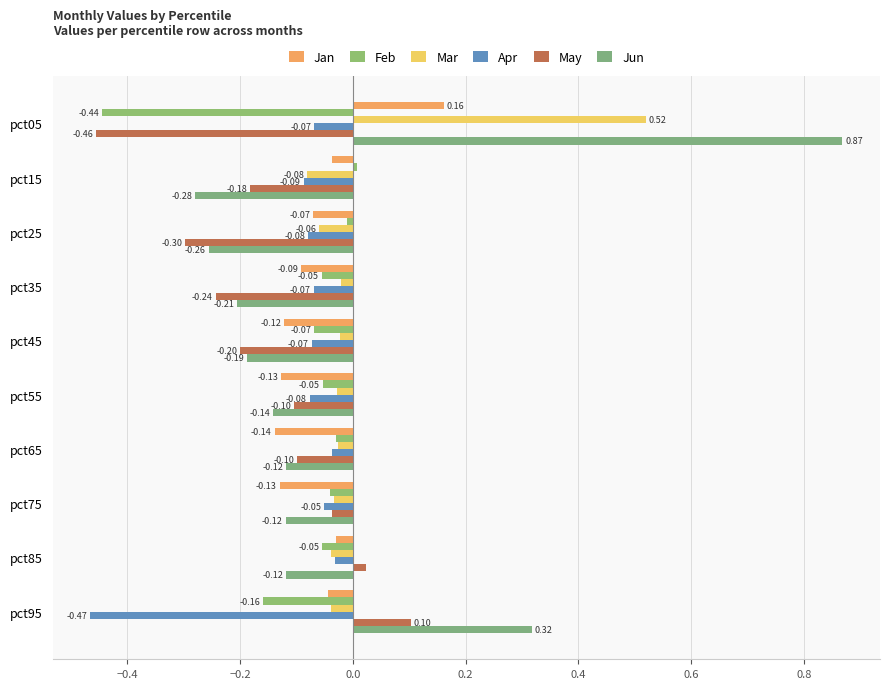

How many values in the Mar series exceed 0?

1